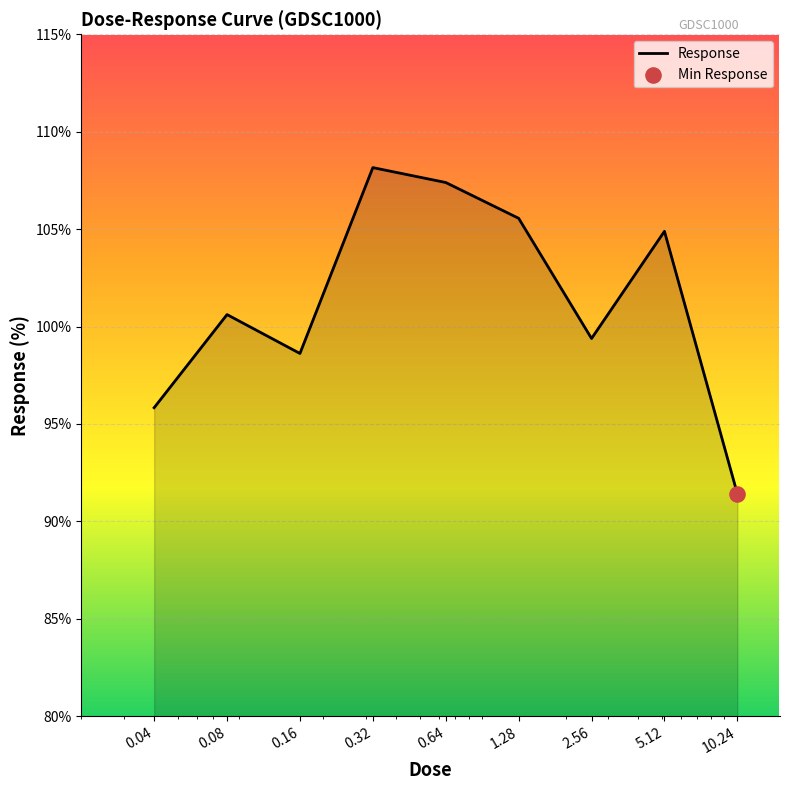

What is the difference between the maximum and minimum values?

16.7